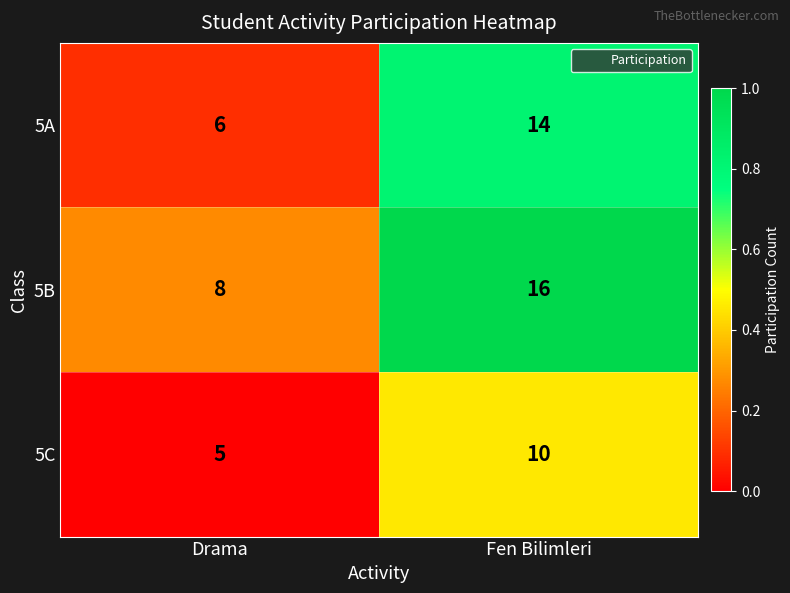

What is the spread (max minus min) of values at Drama?

3